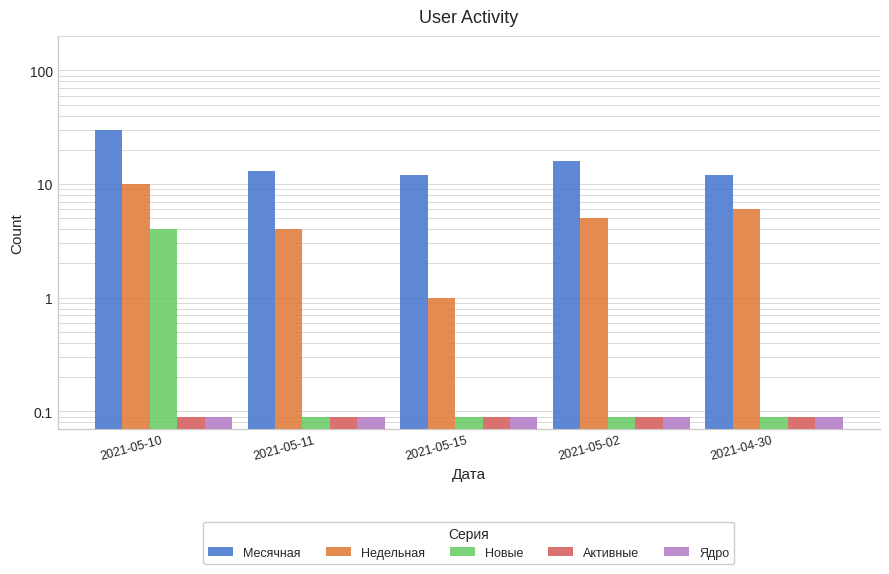

Reading left to right, what are all the values shown in this chart?

Месячная: 30.0	13.0	12.0	16.0	12.0
Недельная: 10.0	4.0	1.0	5.0	6.0
Новые: 4.0	0.1	0.1	0.1	0.1
Активные: 0.1	0.1	0.1	0.1	0.1
Ядро: 0.1	0.1	0.1	0.1	0.1